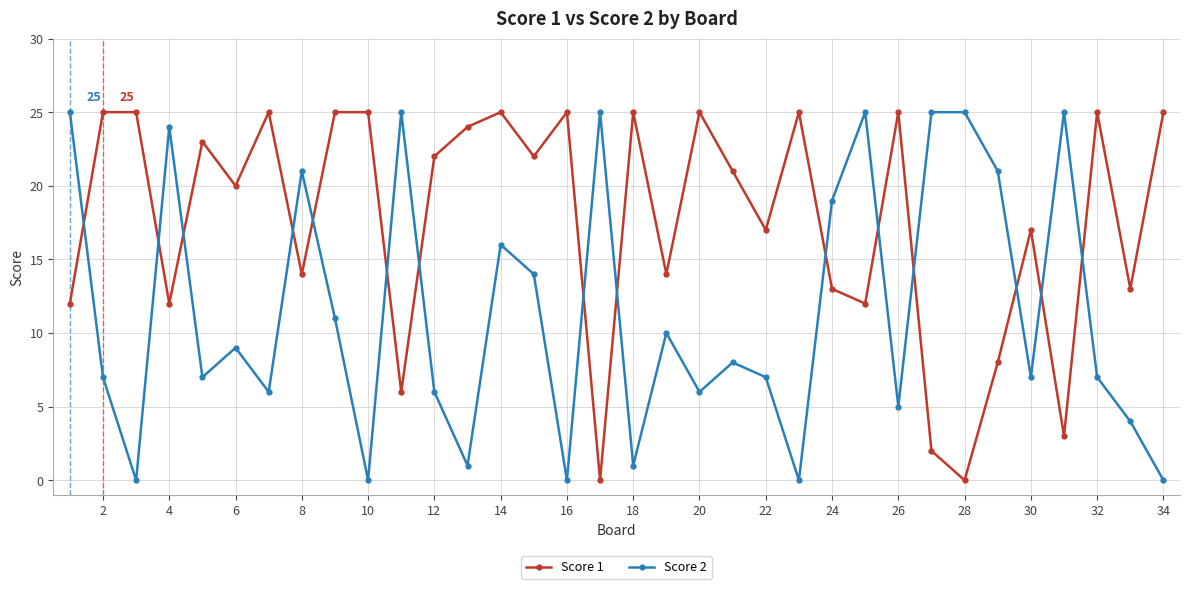

Rank the series by their average value, from highest to lowest.

Score 1, Score 2